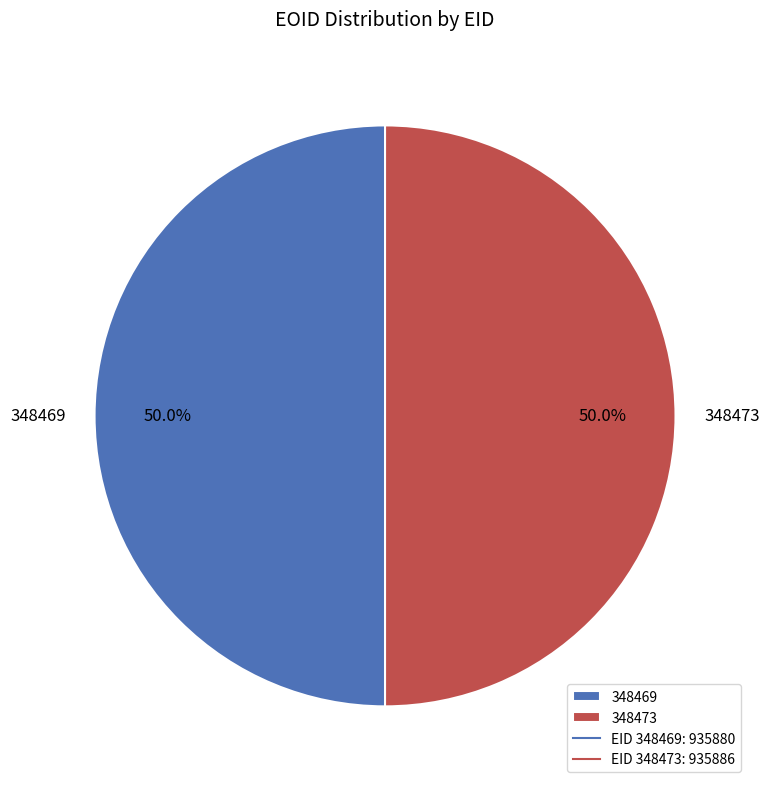

Approximately how many times larger is the value at 348473 compared to 348469?

1.0